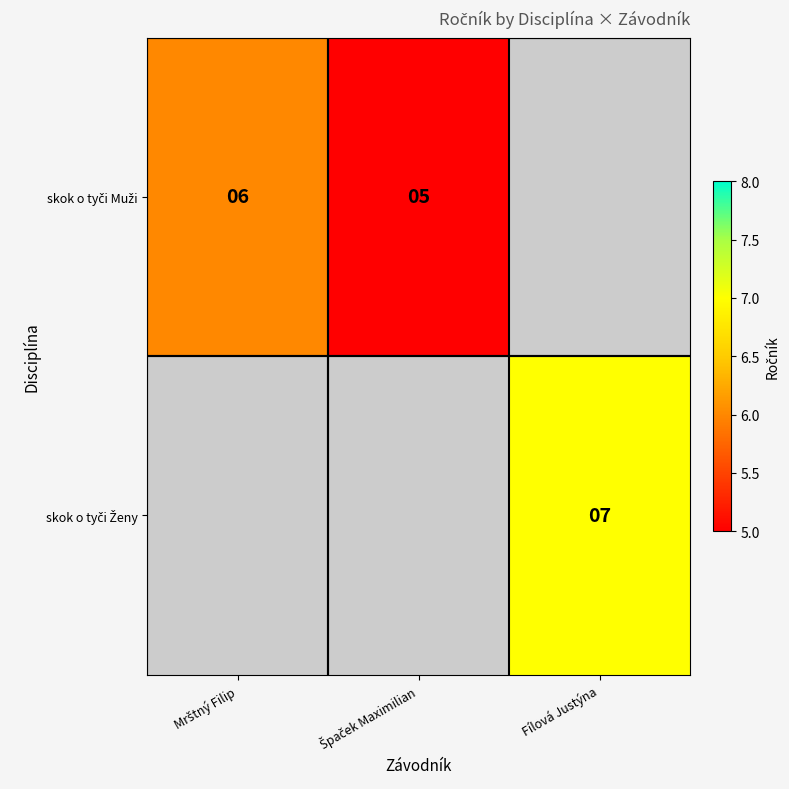

At which label does skok o tyči Muži reach its minimum?

Špaček Maximilian